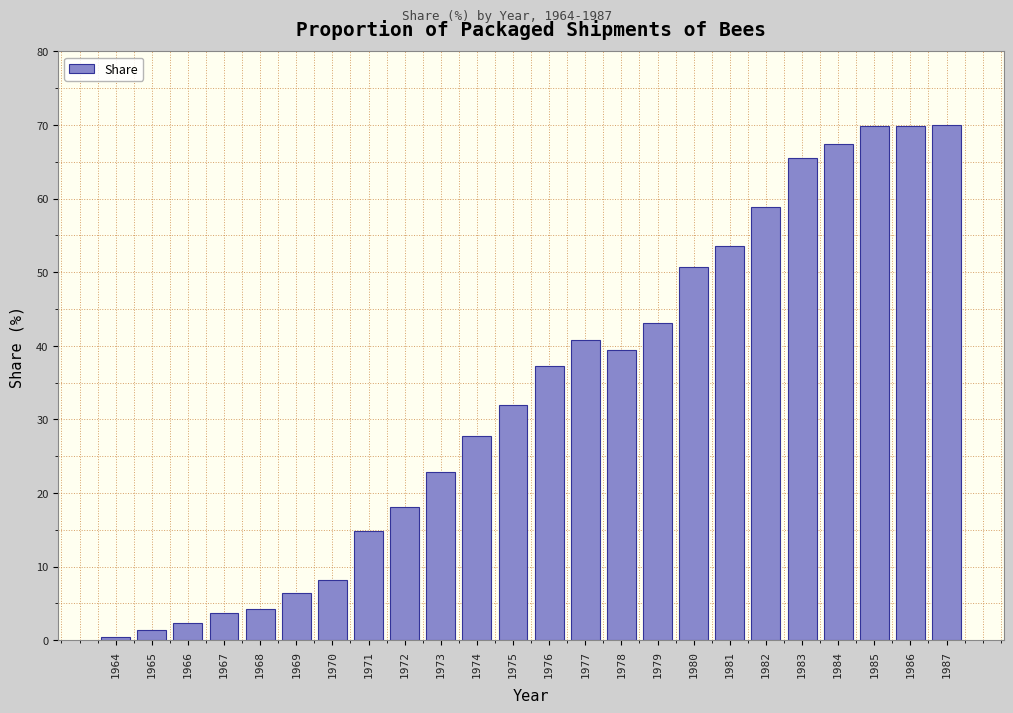

What is the value of the 3rd bar from the left?

2.4